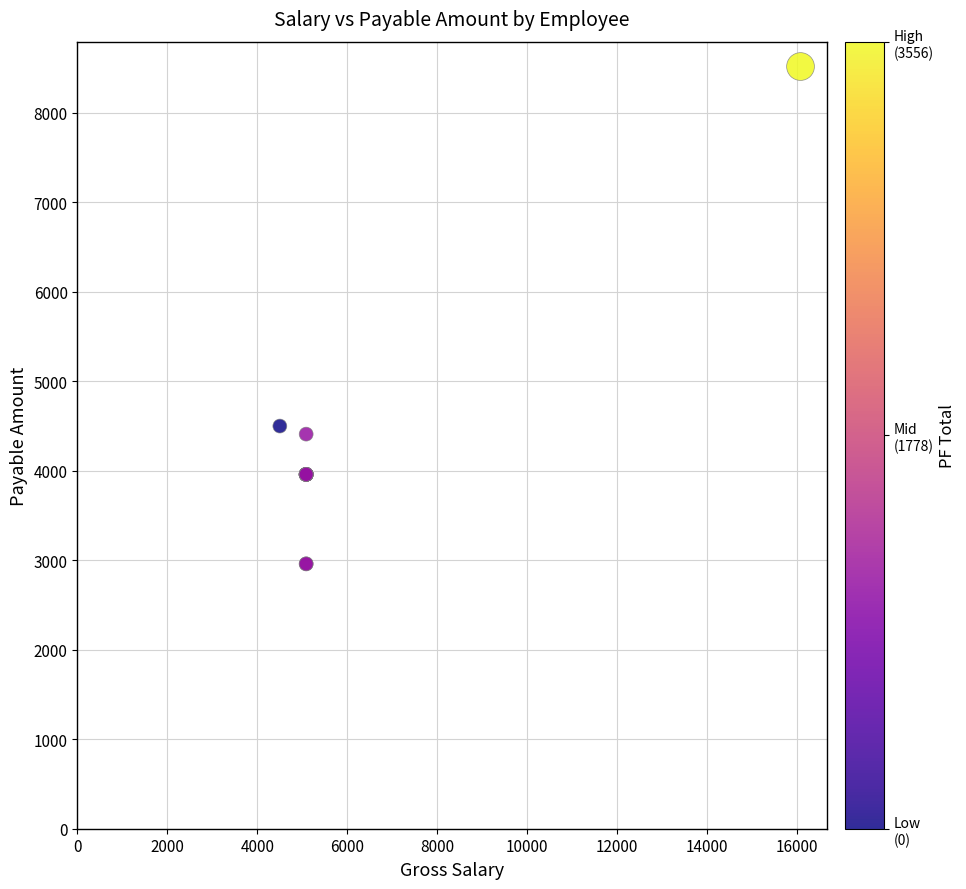

What Y value in the scatter plot is closest to 5739?

4500